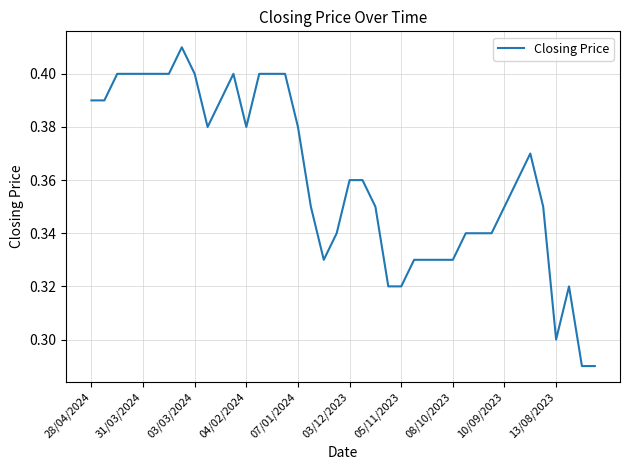

How many values are between 0 and 1?

40